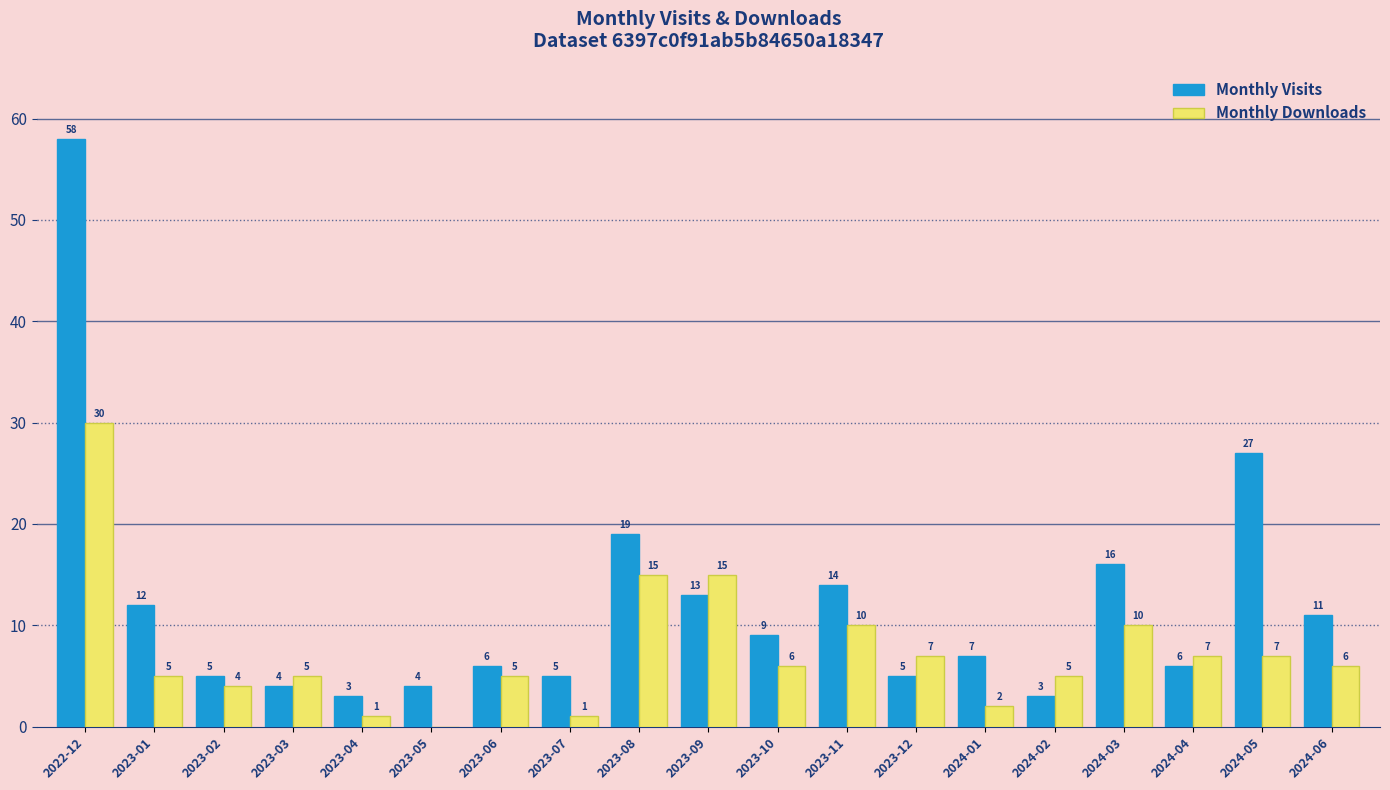

What is the average value of the Monthly Visits series?

12